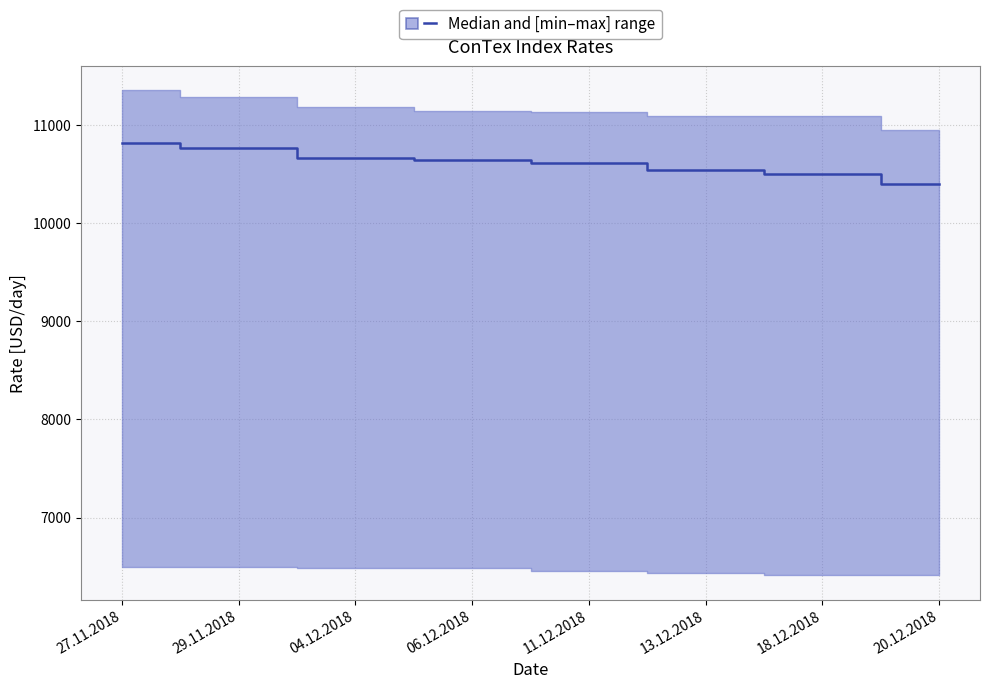

List the labels in order of value, smallest first.

20.12.2018, 18.12.2018, 13.12.2018, 11.12.2018, 06.12.2018, 04.12.2018, 29.11.2018, 27.11.2018